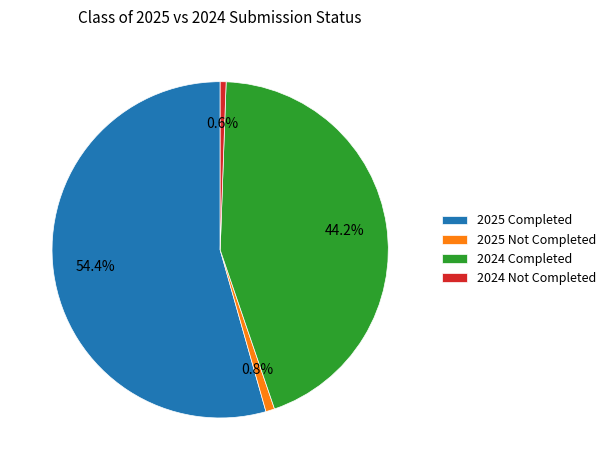

Which slice is the largest?

2025 Completed